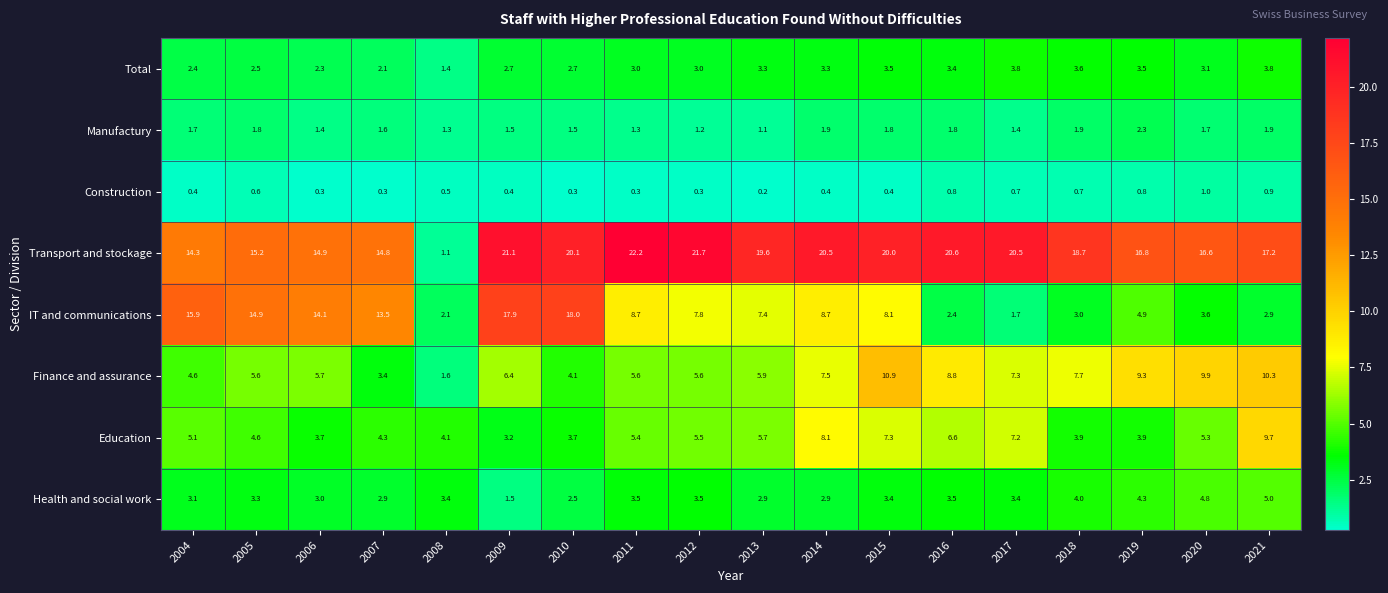

What is the sum of all Total values?

53.4